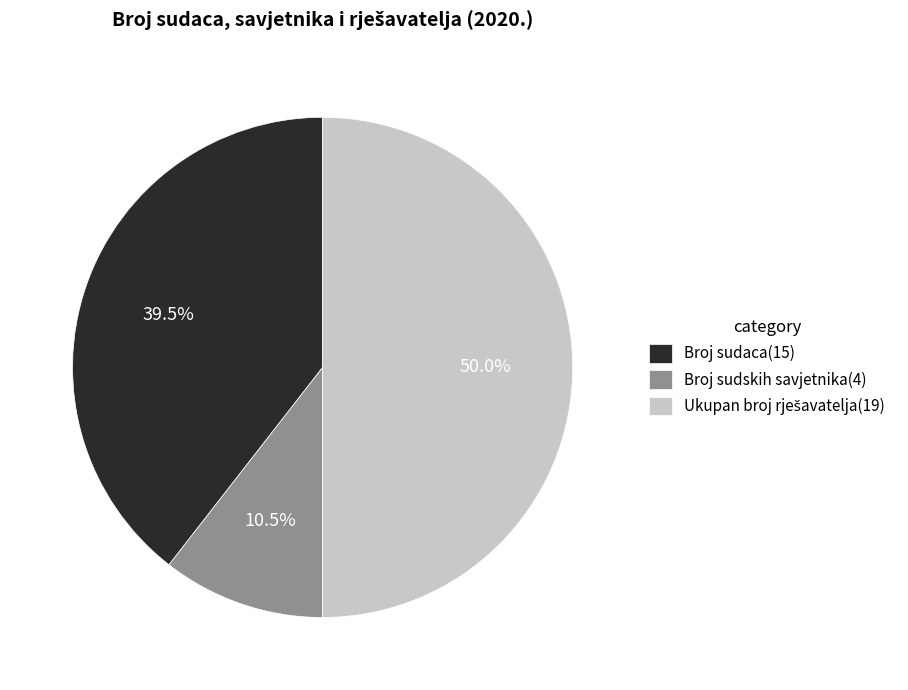

Which has a higher value, Broj sudaca(15) or Broj sudskih savjetnika(4)?

Broj sudaca(15)